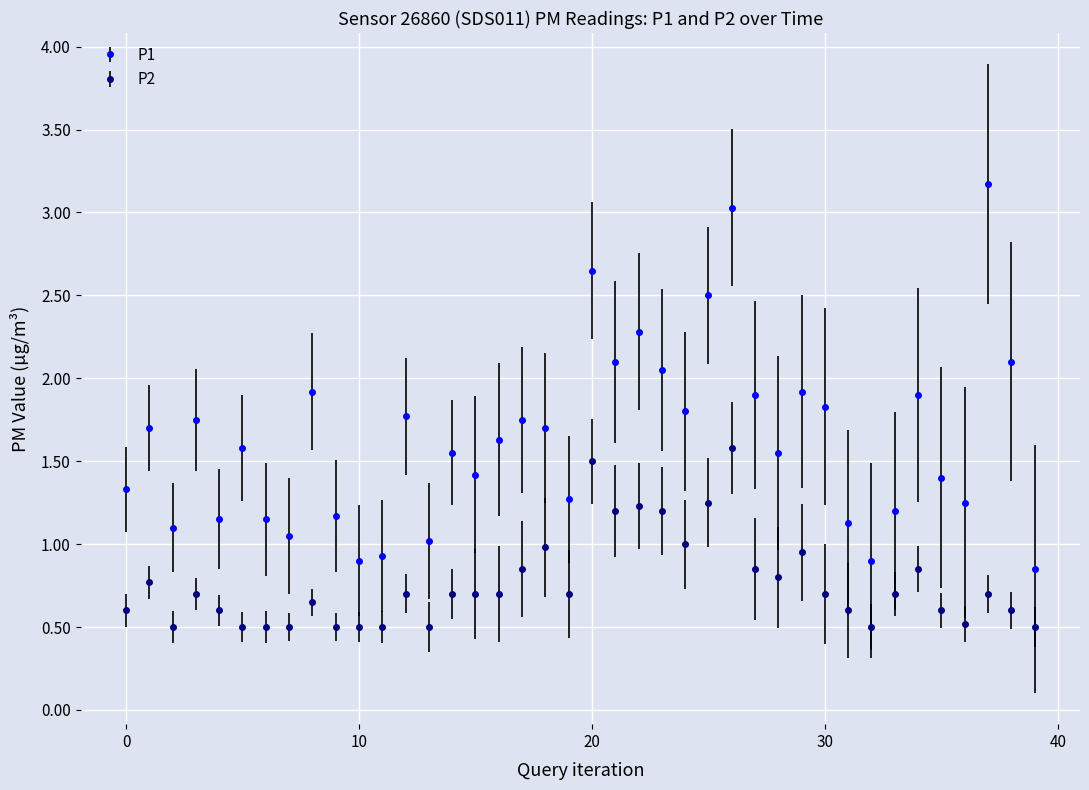

Which series has the widest spread of values?

P1